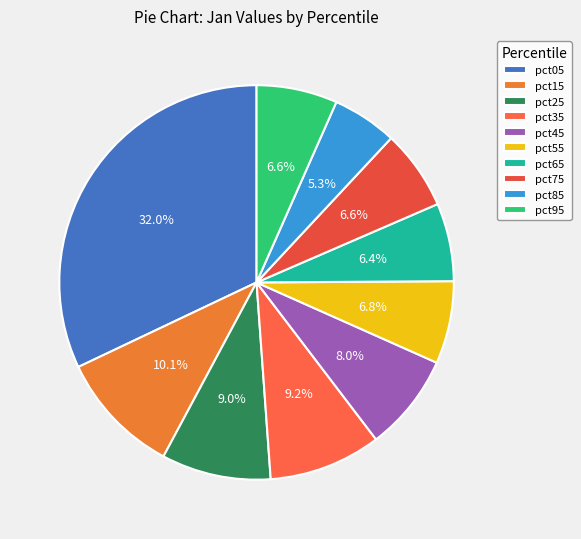

The pct45 slice represents 8% of the pie. True or false?

True